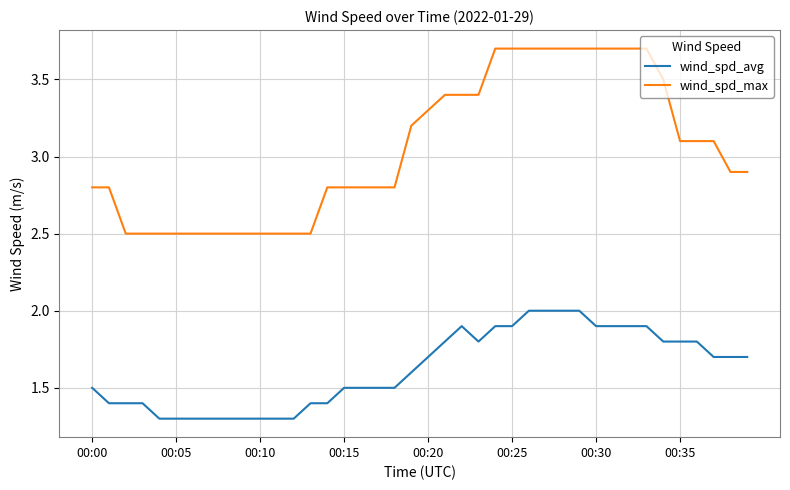

What is the greatest value displayed?

3.7